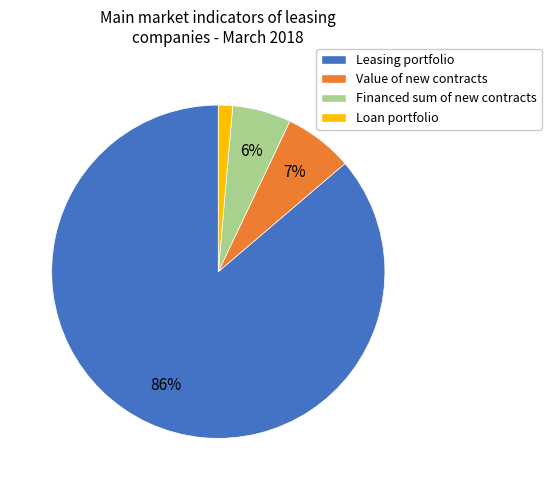

Count the number of slices in the pie.

4